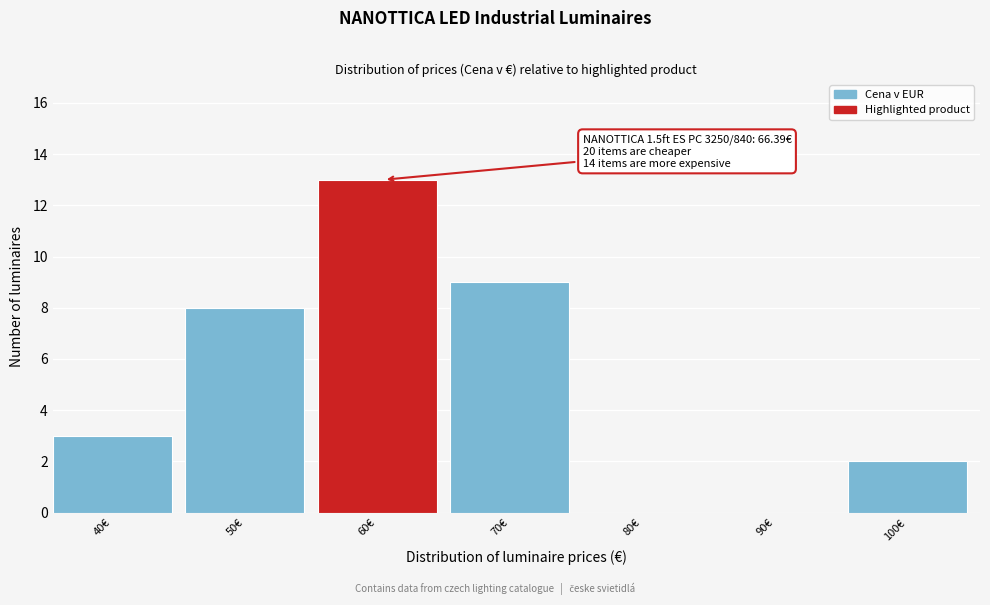

Reading left to right, extract all data points from this chart.

40€=3	50€=8	60€=13	70€=9	80€=0	90€=0	100€=2